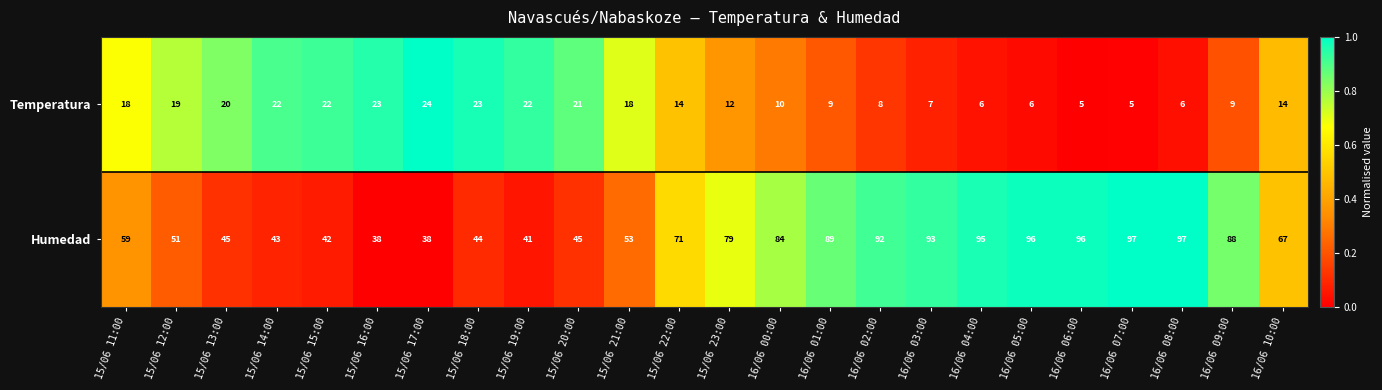

Is it true that Temperatura equals 8 at 16/06 05:00?

False